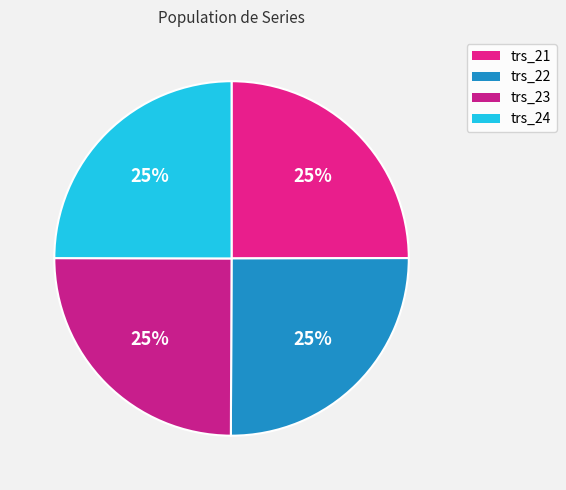

How much of the chart is everything except trs_22?

74.9%